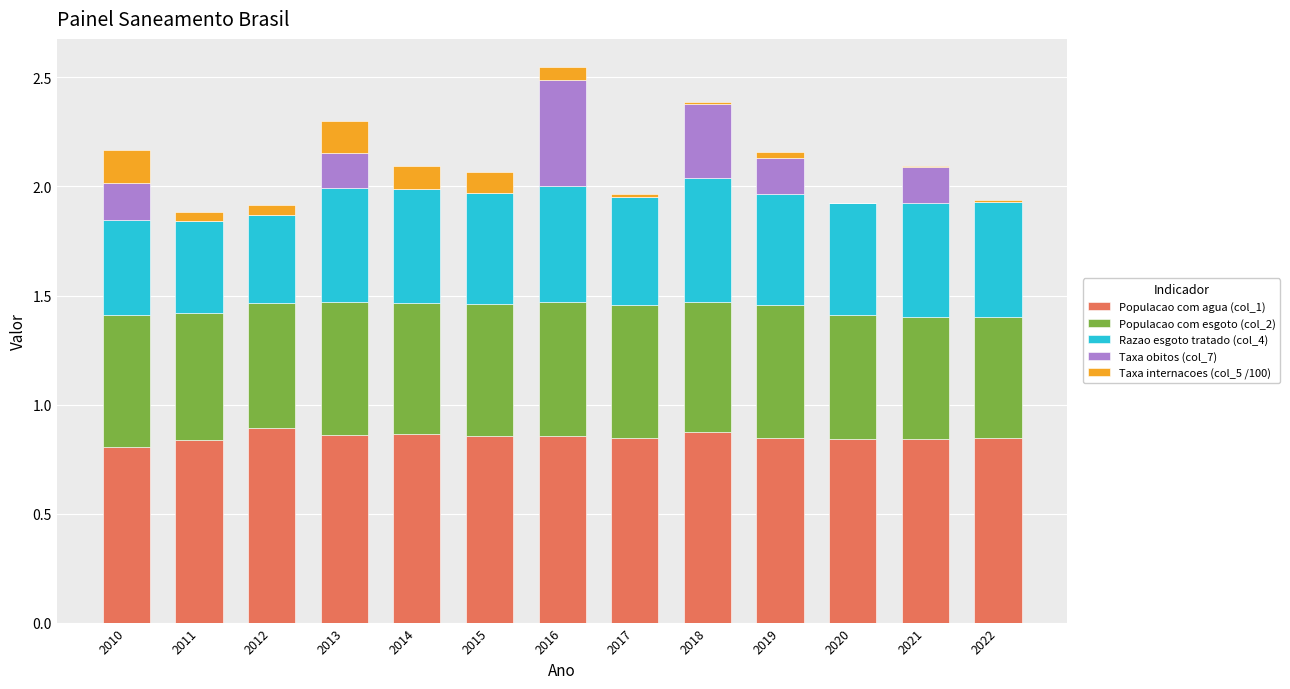

At which category is the sum across all series the highest?

2016